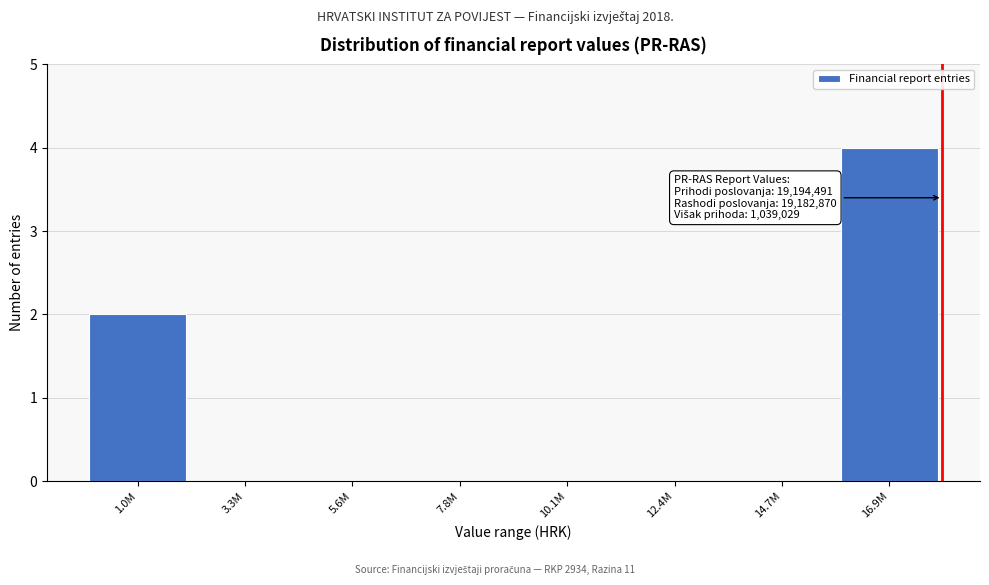

Reading right to left, what are all the values shown in this chart?

16.9M=4	14.7M=0	12.4M=0	10.1M=0	7.8M=0	5.6M=0	3.3M=0	1.0M=2